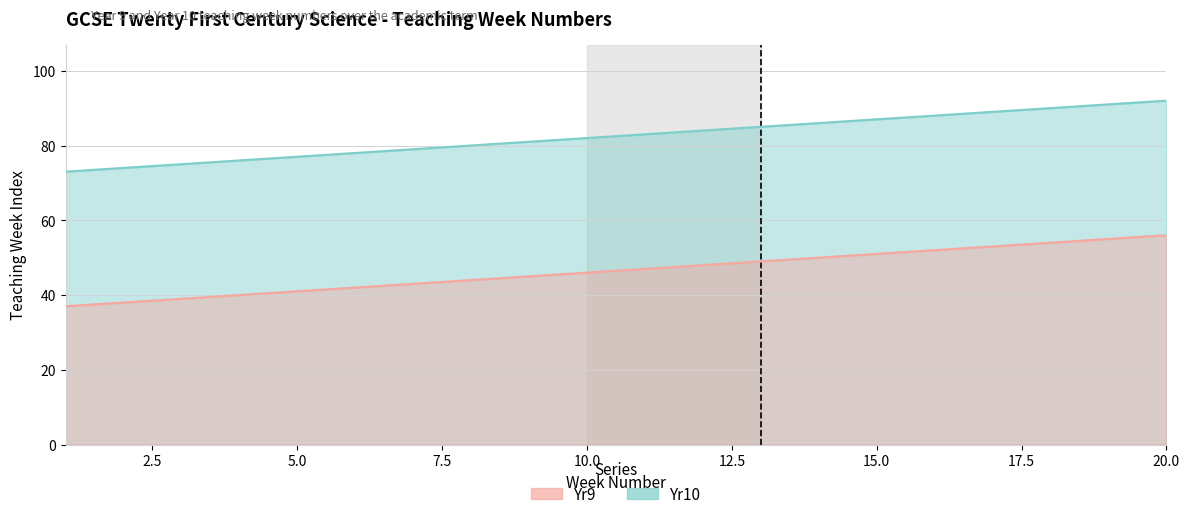

How many data points in Yr10 are less than 47?

10